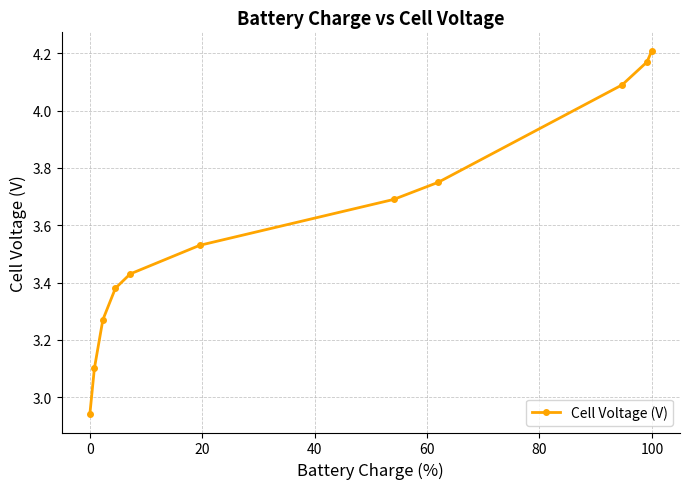

What is the sum of all values?

39.6